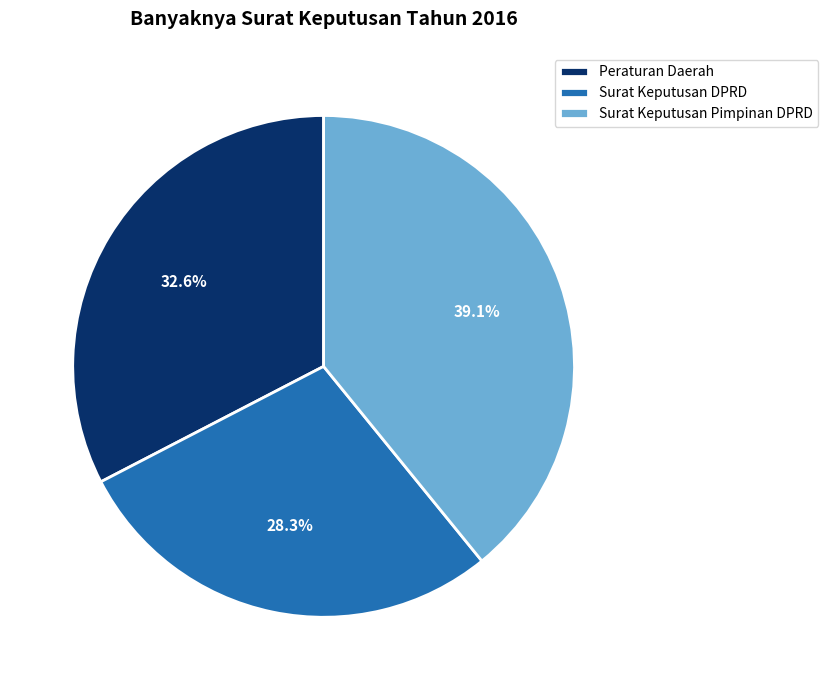

To the nearest percent, what percentage of the pie is Peraturan Daerah?

33%